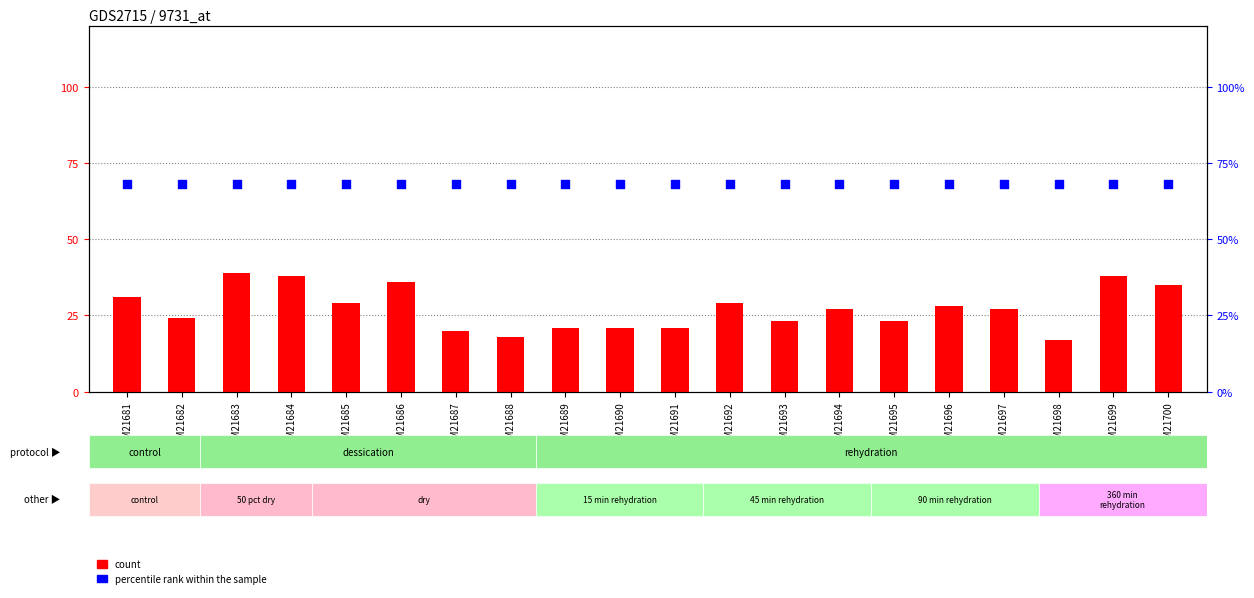

Which series has the widest spread of Y values?

count